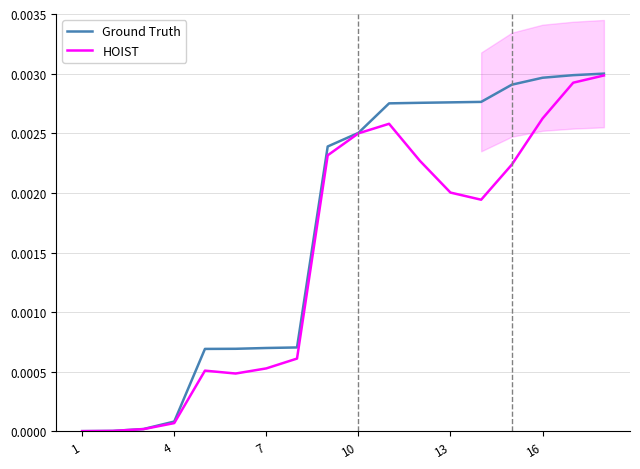

Is the value of HOIST at 7 greater than the value of Ground Truth at 4?

Yes